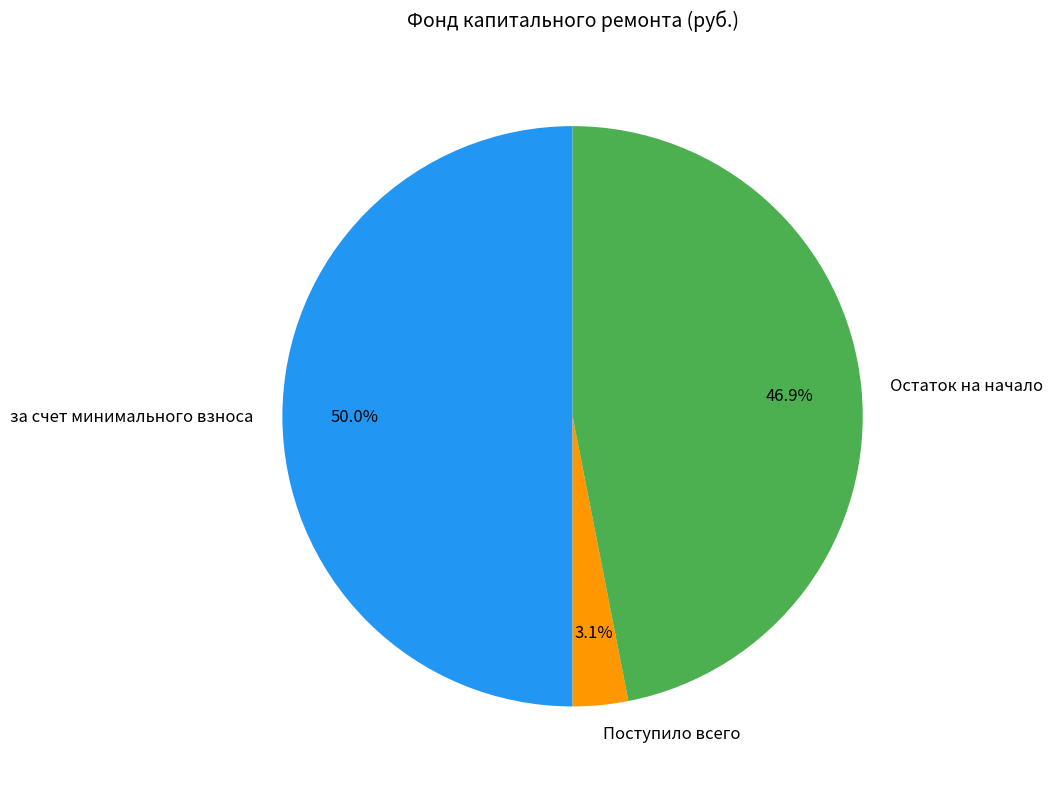

Is the sum of Поступило всего and за счет минимального взноса greater than half?

Yes